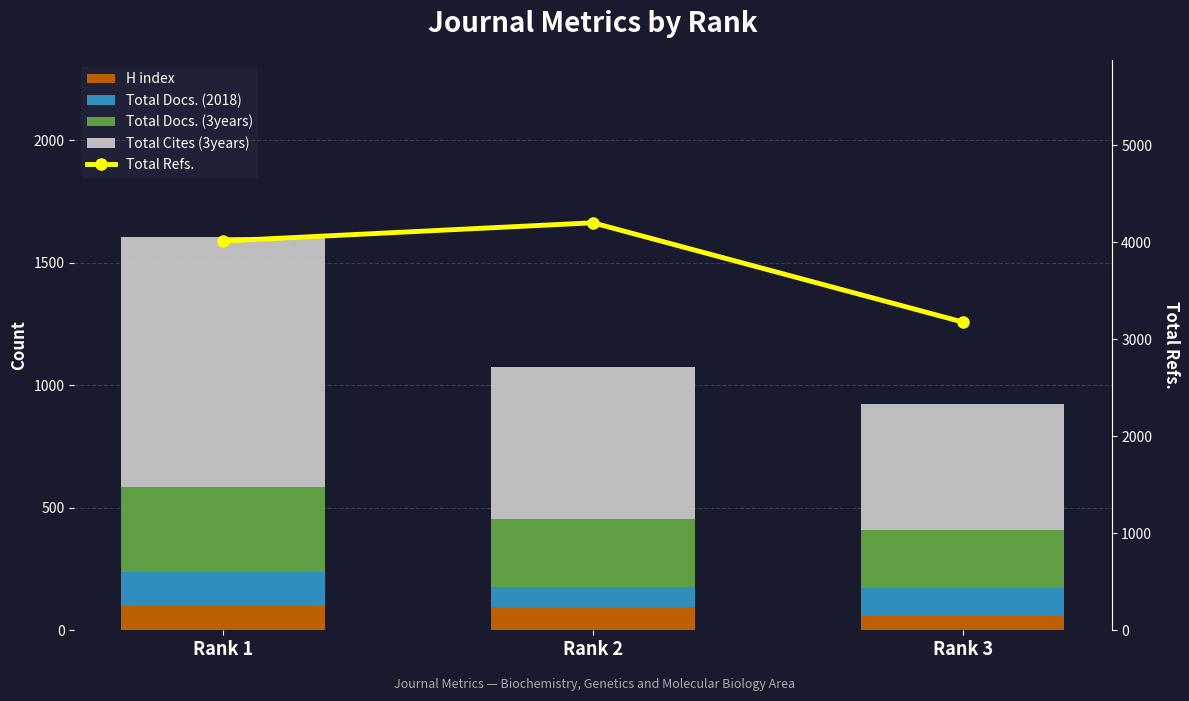

What is the average value of the H index series?

85